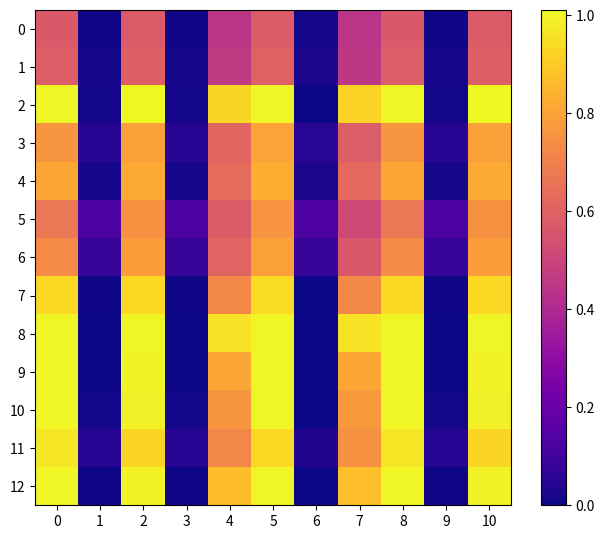

Reading left to right, transcribe all the data shown in this chart.

0: 0=0.6	1=0.0	2=0.6	3=0.0	4=0.4	5=0.6	6=0.0	7=0.4	8=0.6	9=0.0	10=0.6
1: 0=0.6	1=0.0	2=0.6	3=0.0	4=0.5	5=0.6	6=0.0	7=0.5	8=0.6	9=0.0	10=0.6
2: 0=1.0	1=0.0	2=1.0	3=0.0	4=0.9	5=1.0	6=0.0	7=0.9	8=1.0	9=0.0	10=1.0
3: 0=0.8	1=0.0	2=0.8	3=0.0	4=0.6	5=0.8	6=0.0	7=0.6	8=0.8	9=0.0	10=0.8
4: 0=0.8	1=0.0	2=0.8	3=0.0	4=0.6	5=0.8	6=0.0	7=0.6	8=0.8	9=0.0	10=0.8
5: 0=0.7	1=0.1	2=0.8	3=0.1	4=0.6	5=0.8	6=0.1	7=0.5	8=0.7	9=0.1	10=0.8
6: 0=0.7	1=0.1	2=0.8	3=0.1	4=0.6	5=0.8	6=0.1	7=0.6	8=0.7	9=0.1	10=0.8
7: 0=0.9	1=0.0	2=0.9	3=0.0	4=0.7	5=0.9	6=0.0	7=0.7	8=0.9	9=0.0	10=0.9
8: 0=1.0	1=0.0	2=1.0	3=0.0	4=1.0	5=1.0	6=0.0	7=1.0	8=1.0	9=0.0	10=1.0
9: 0=1.0	1=0.0	2=1.0	3=0.0	4=0.8	5=1.0	6=0.0	7=0.8	8=1.0	9=0.0	10=1.0
10: 0=1.0	1=0.0	2=1.0	3=0.0	4=0.8	5=1.0	6=0.0	7=0.8	8=1.0	9=0.0	10=1.0
11: 0=1.0	1=0.0	2=0.9	3=0.0	4=0.7	5=0.9	6=0.0	7=0.7	8=1.0	9=0.0	10=0.9
12: 0=1.0	1=0.0	2=1.0	3=0.0	4=0.9	5=1.0	6=0.0	7=0.9	8=1.0	9=0.0	10=1.0